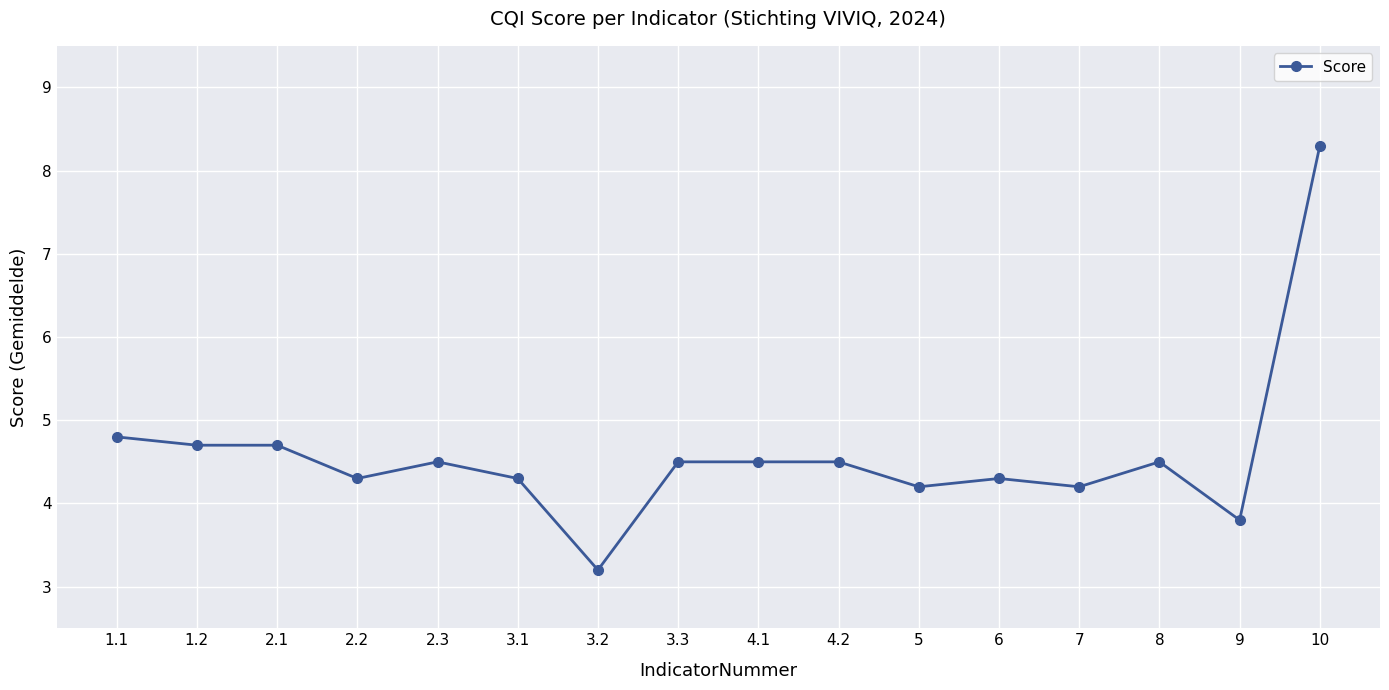

Where does the data first go above 4?

1.1